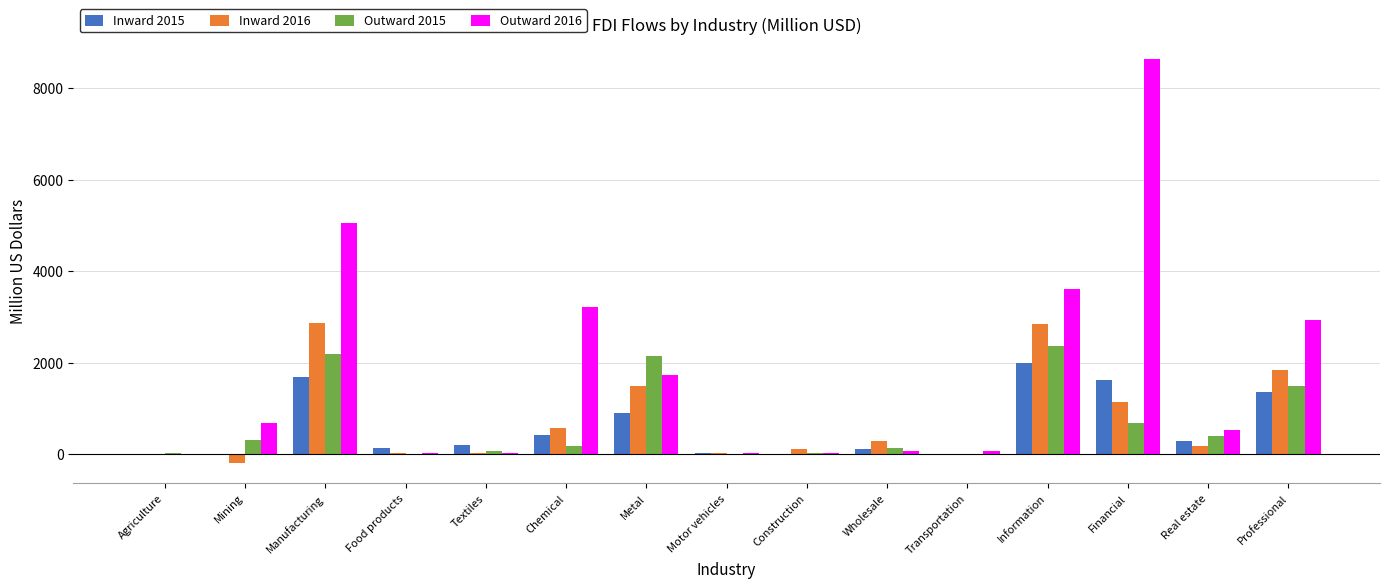

The value of Inward 2016 at Manufacturing is 2870. True or false?

True